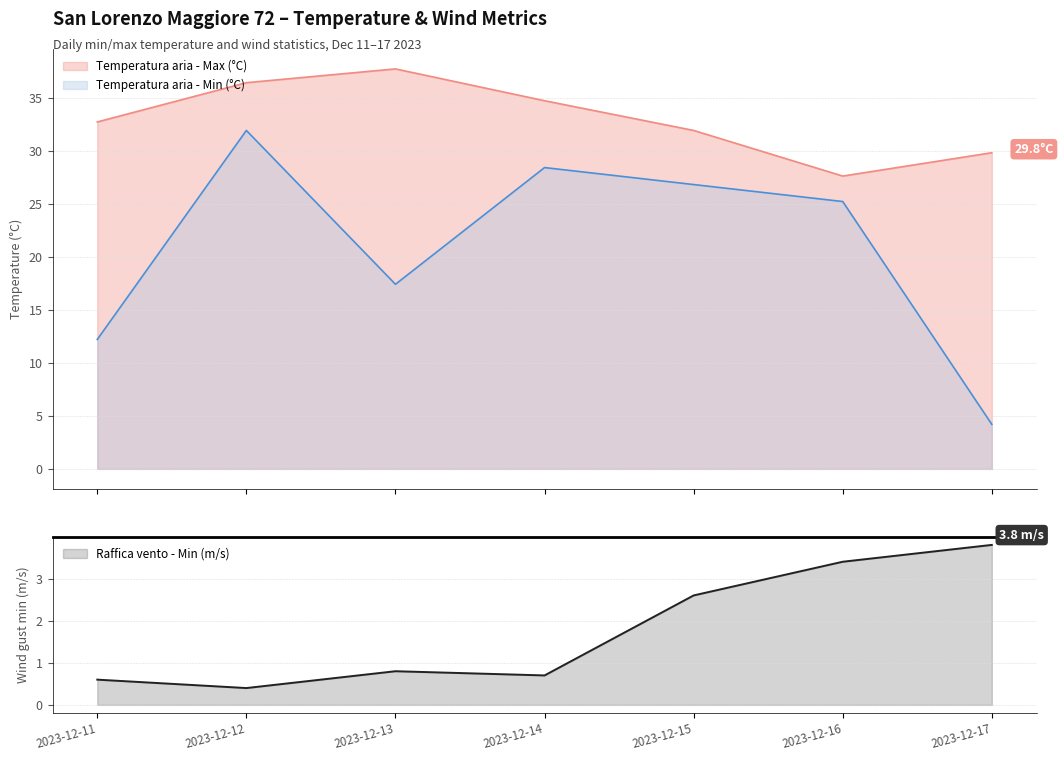

Between 2023-12-14 and 2023-12-16, which series saw the biggest shift?

Temperatura aria - Max (°C)